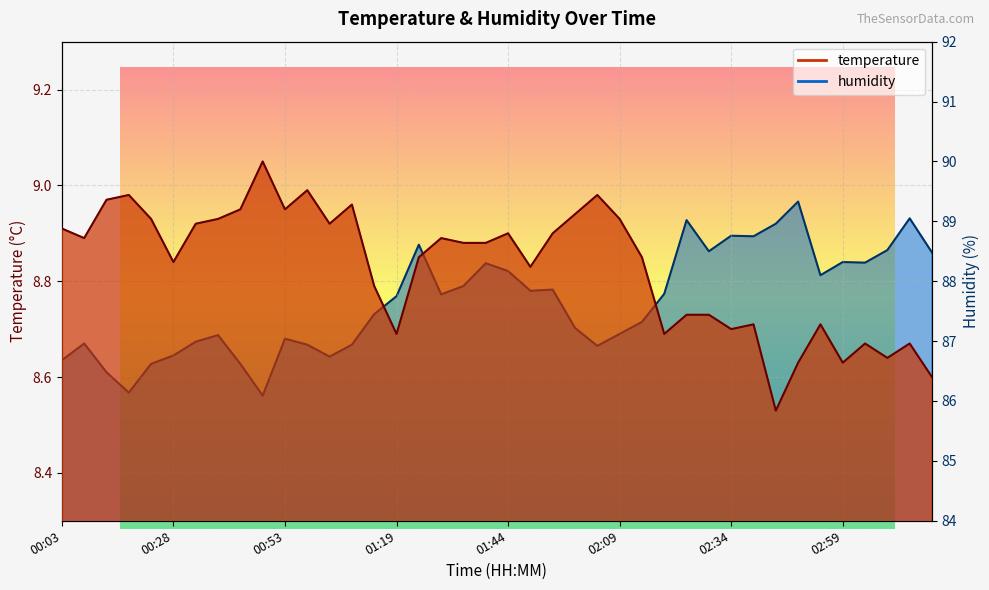

What is the value of the humidity point at the 29th from the left?

89.0